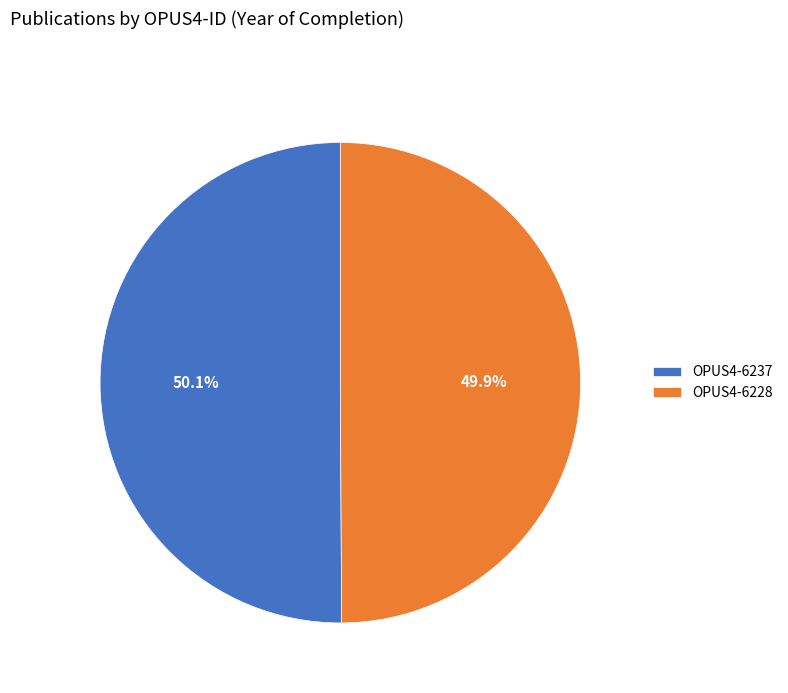

Does any single category account for the majority?

Yes